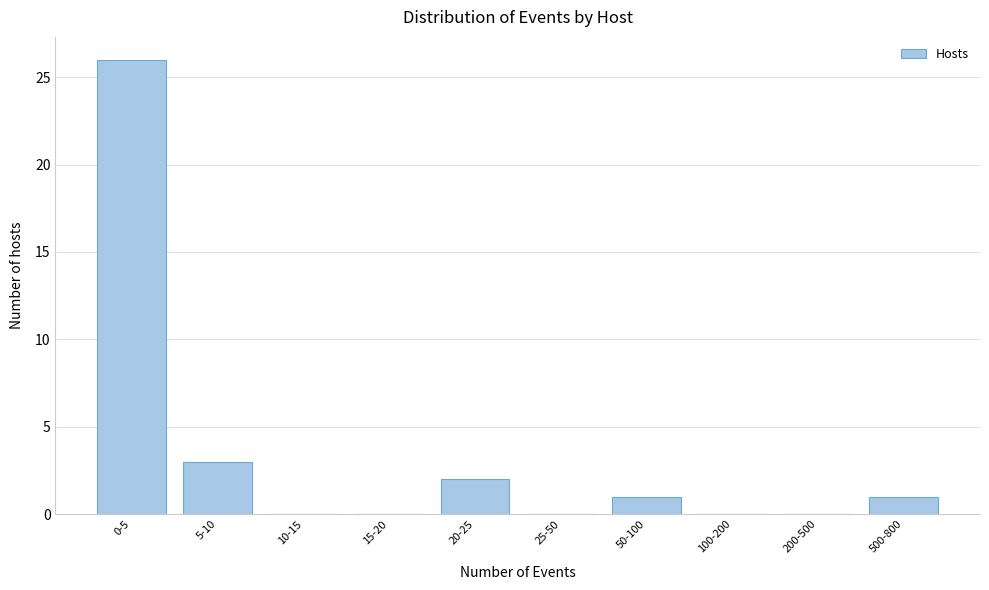

Reading left to right, list all the values displayed in this chart.

0-5=26	5-10=3	10-15=0	15-20=0	20-25=2	25-50=0	50-100=1	100-200=0	200-500=0	500-800=1